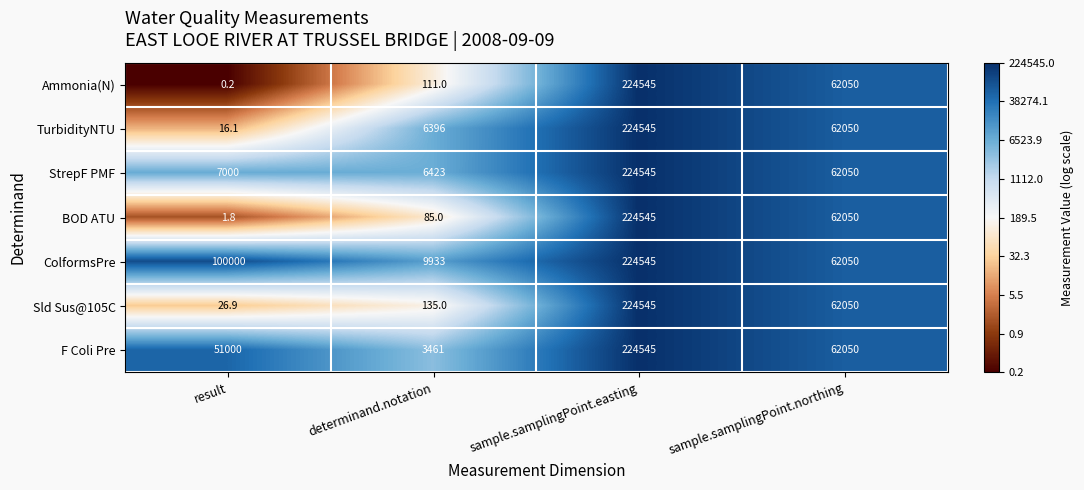

At result, list the series in order from largest to smallest.

ColformsPre, F Coli Pre, StrepF PMF, Sld Sus@105C, TurbidityNTU, BOD ATU, Ammonia(N)